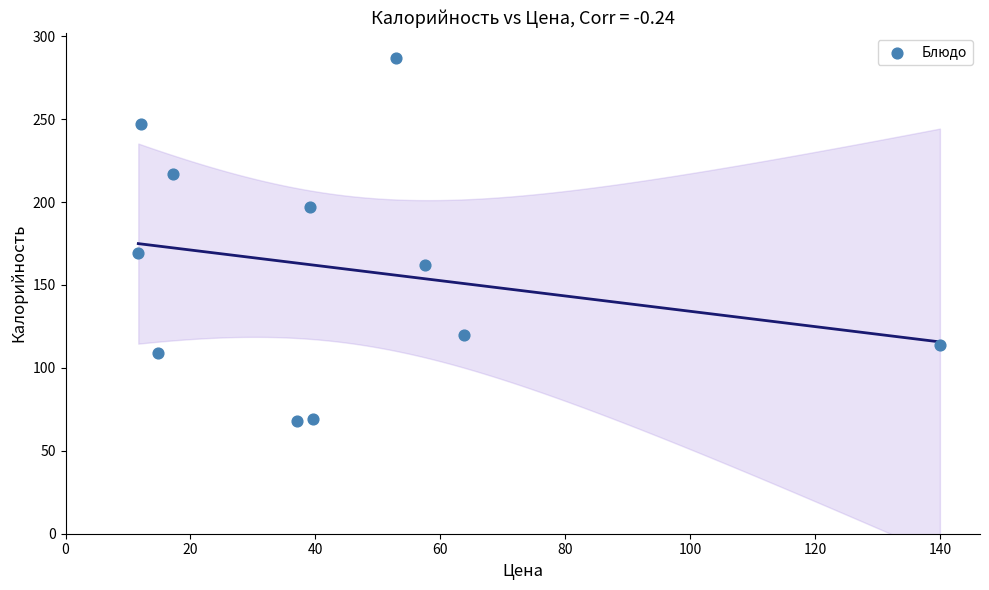

What is the average Y value?

160